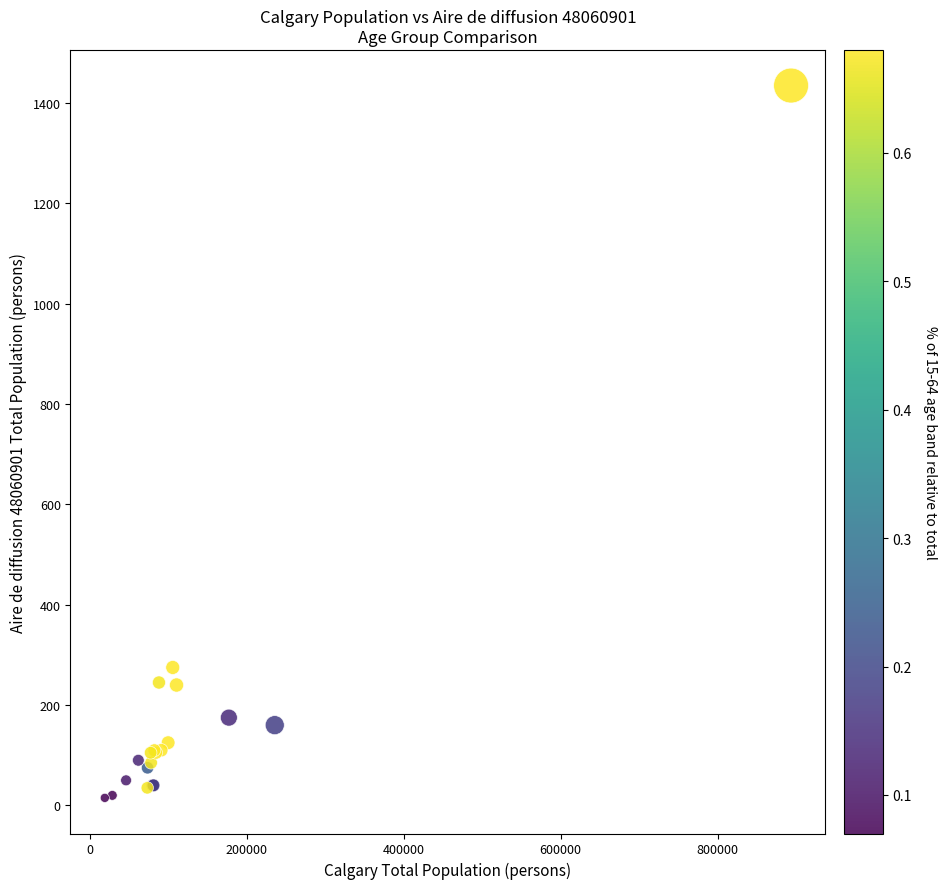

What Y value in the scatter plot is closest to 725?

275